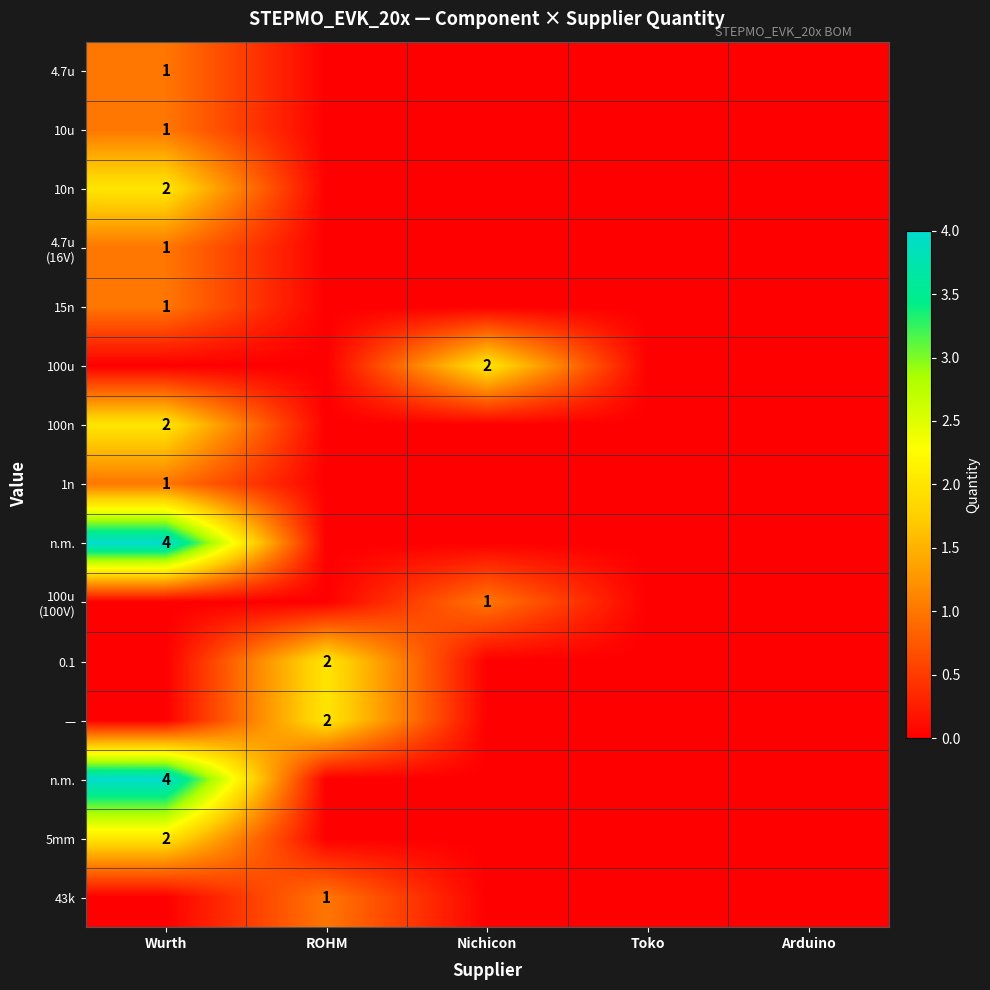

Which label corresponds to the smallest value in the chart?

ROHM